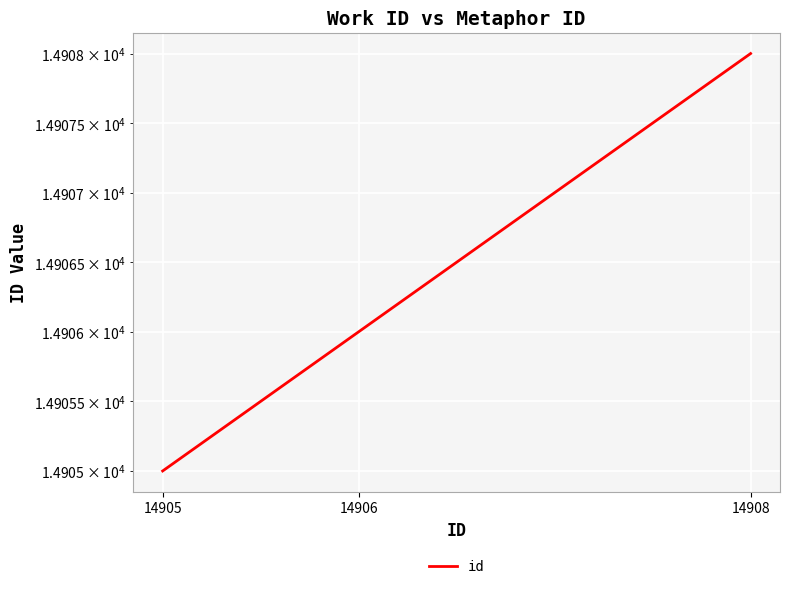

Is this an area chart (filled region under the line)?

No